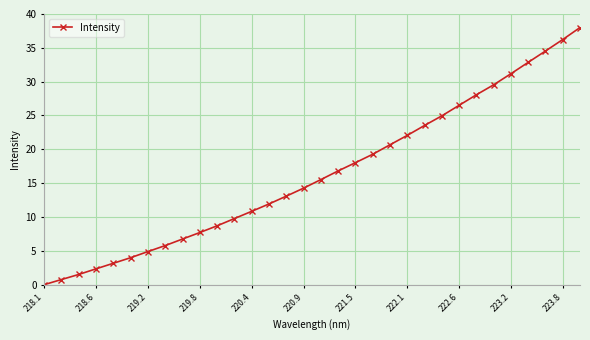

True or false: the data has more than 2 interior local peaks.

False